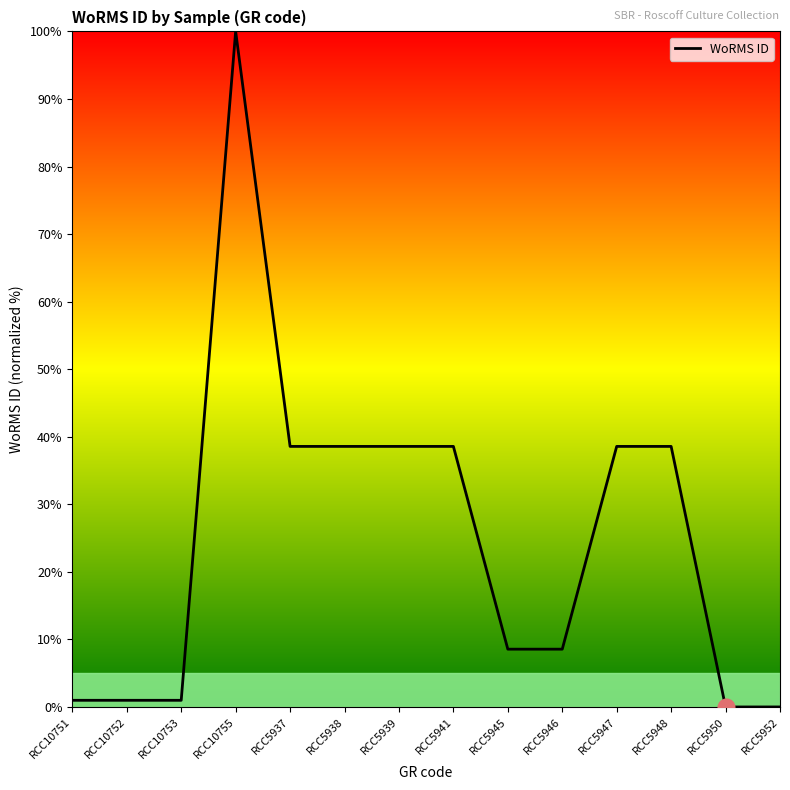

What is the difference between the second highest and minimum values?

38.6